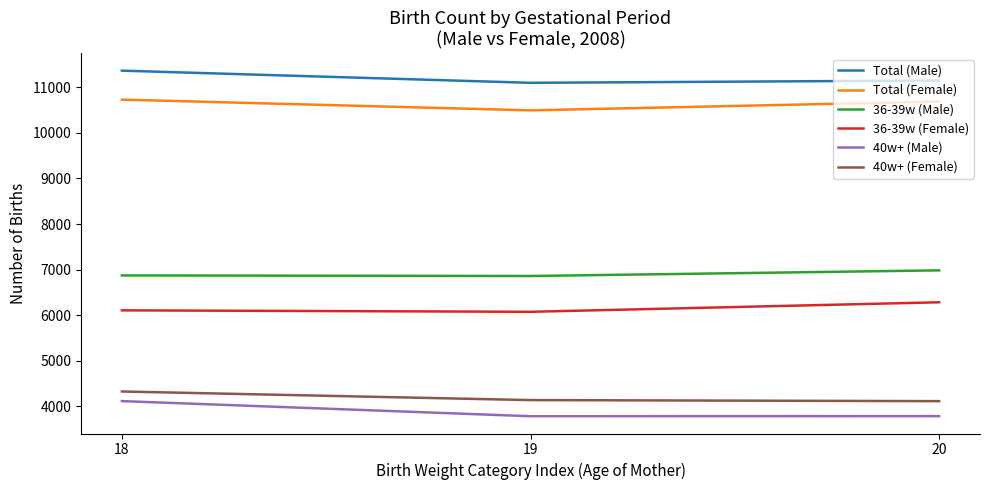

What are all the series names shown in the legend?

Total (Male), Total (Female), 36-39w (Male), 36-39w (Female), 40w+ (Male), 40w+ (Female)